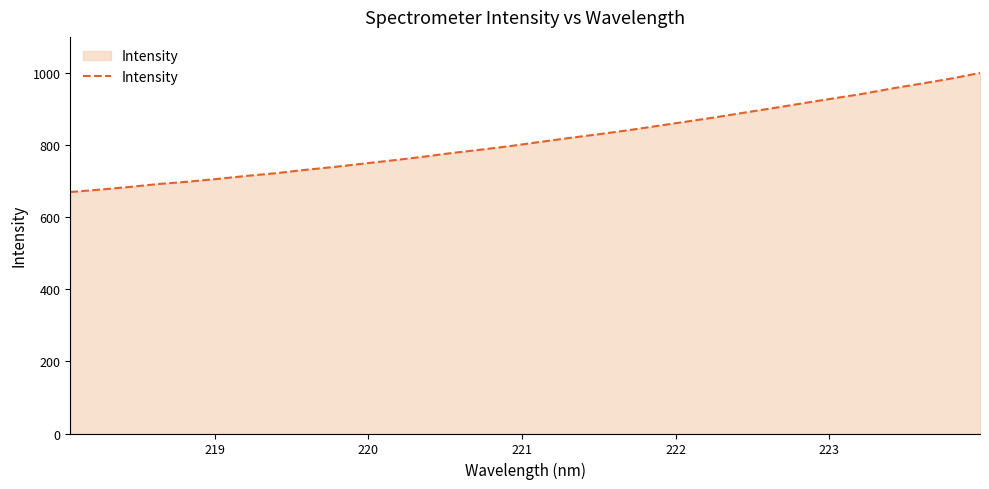

What is the average value?

814.6